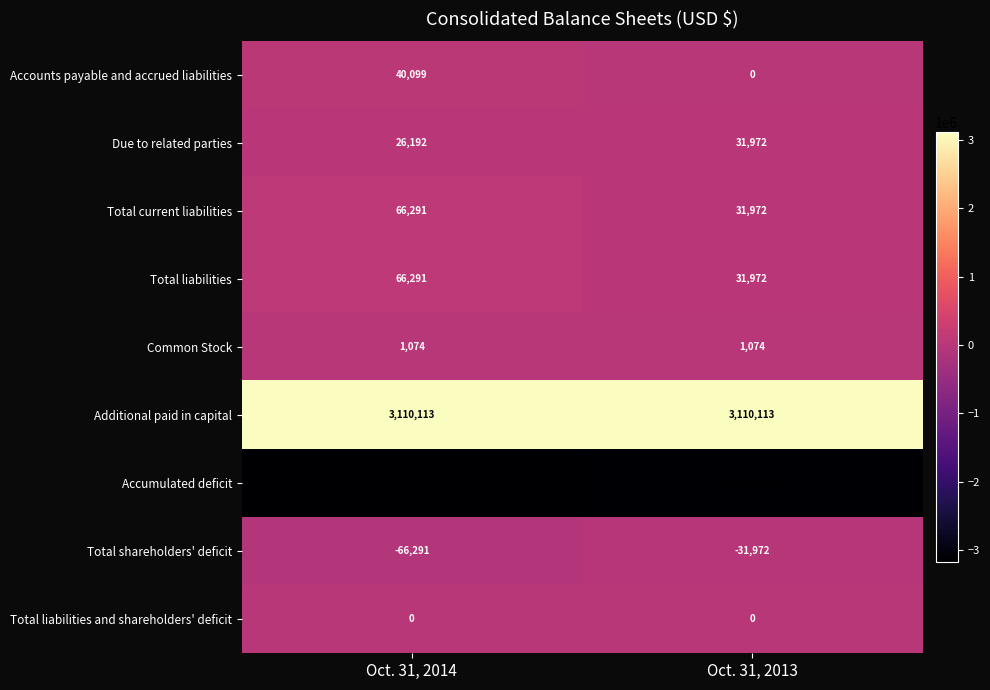

Which series has the largest total across all categories?

Additional paid in capital